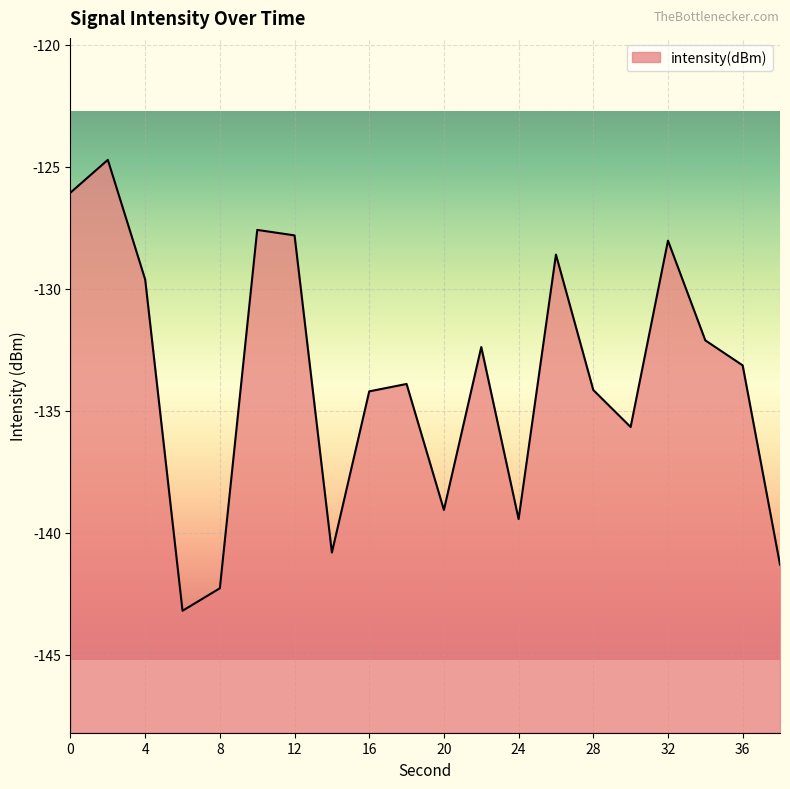

How many data points are less than -133?

11